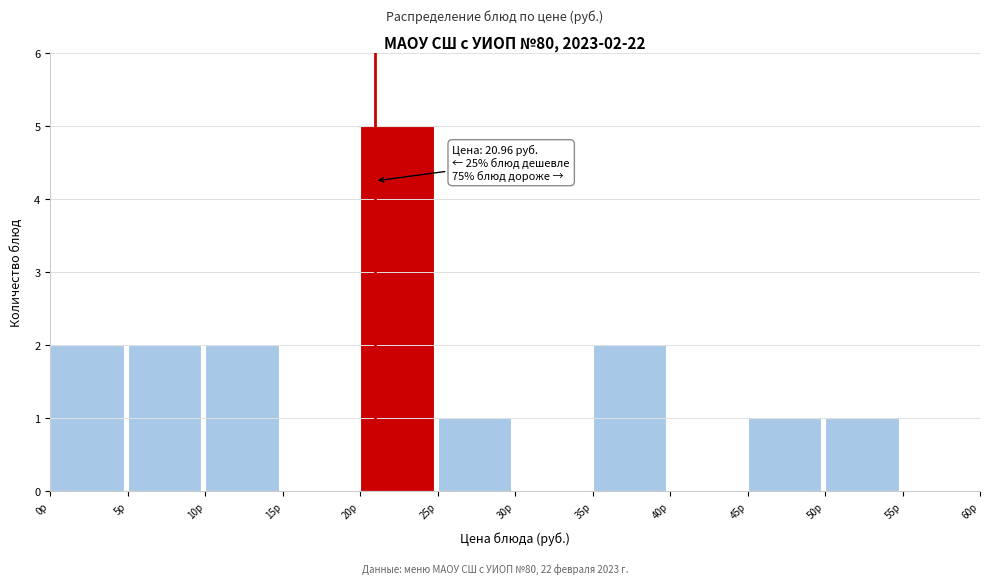

Which range on the x-axis has the tallest bar?

20 to 25